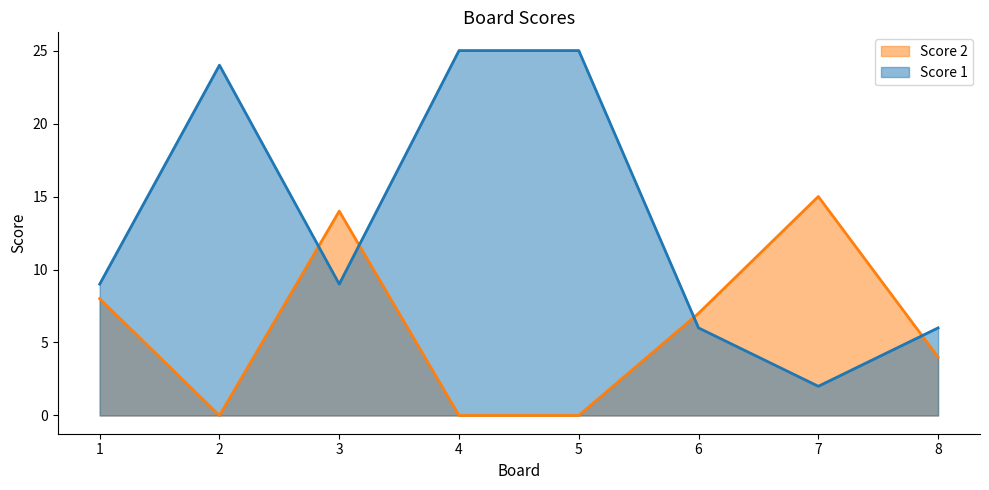

What is the sum of all Score 1 values?

106